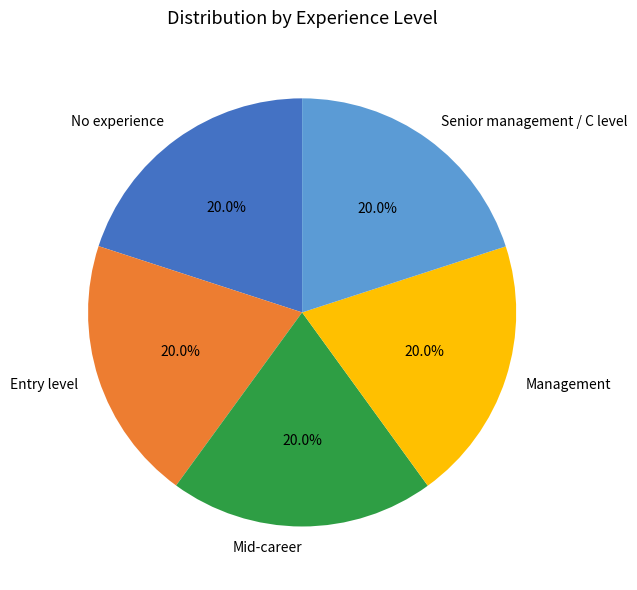

Does any single category account for the majority?

No